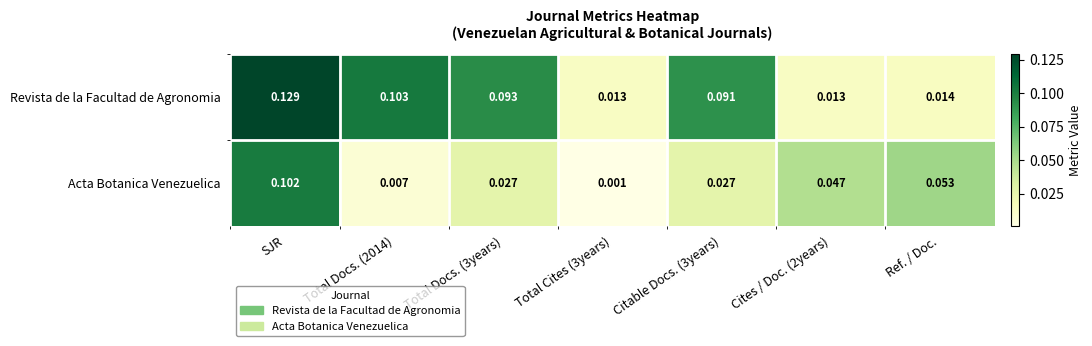

Which series has the widest spread of values?

Revista de la Facultad de Agronomia